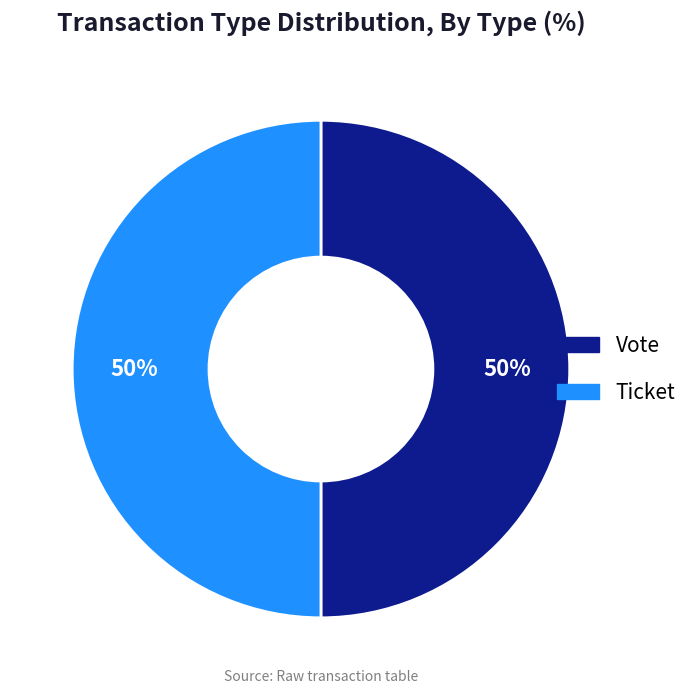

Is it true that Vote is 93% of the pie?

False